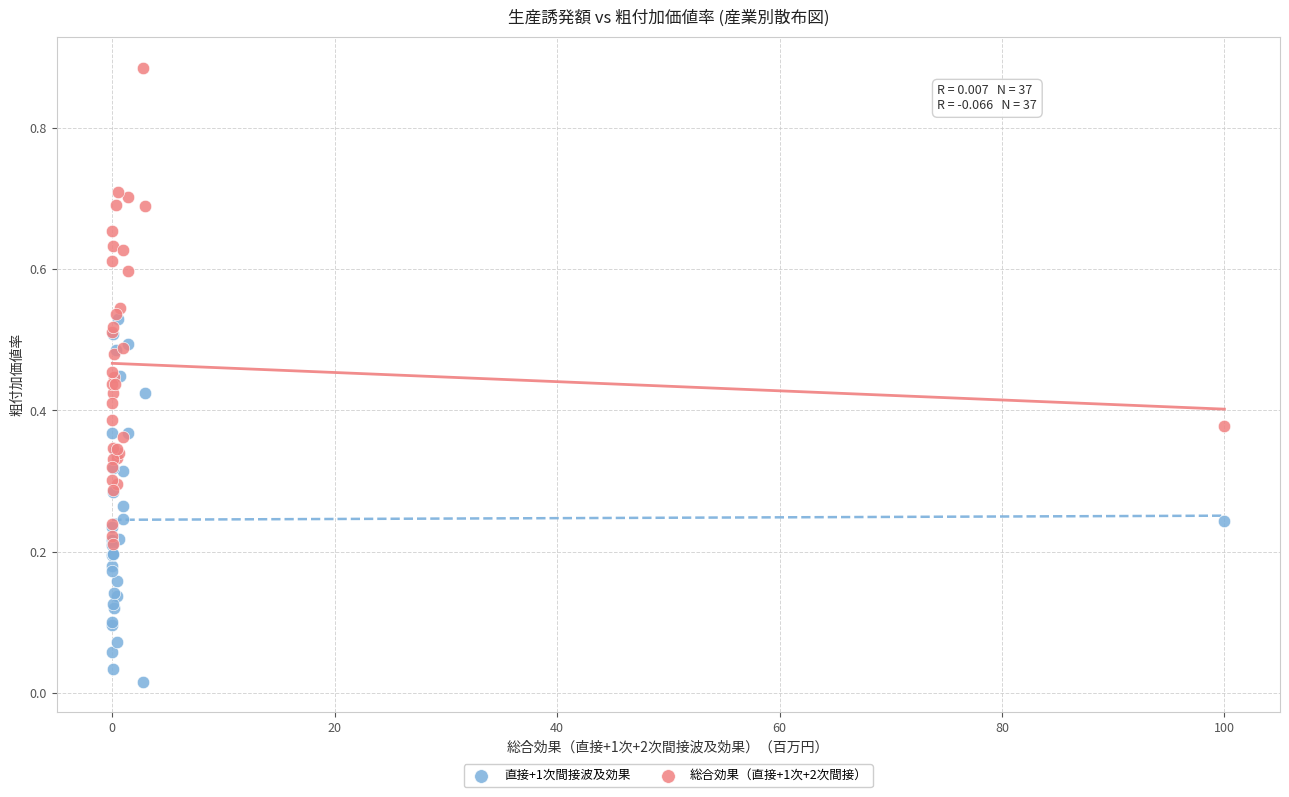

What are all the series names shown in the legend?

直接+1次間接波及効果, 総合効果（直接+1次+2次間接）